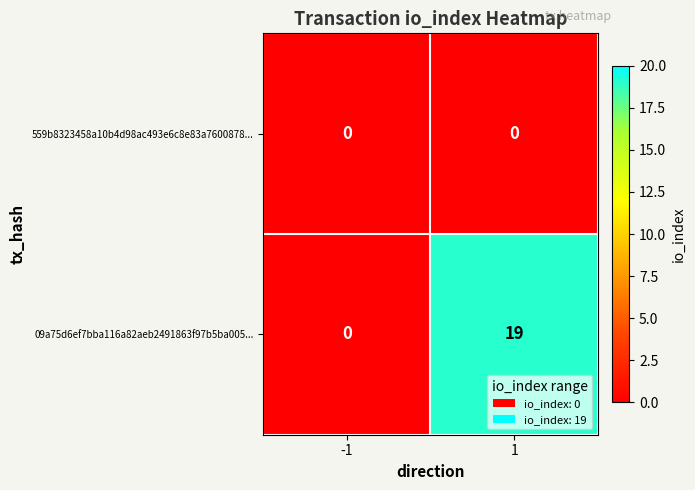

What is the greatest value displayed?

19